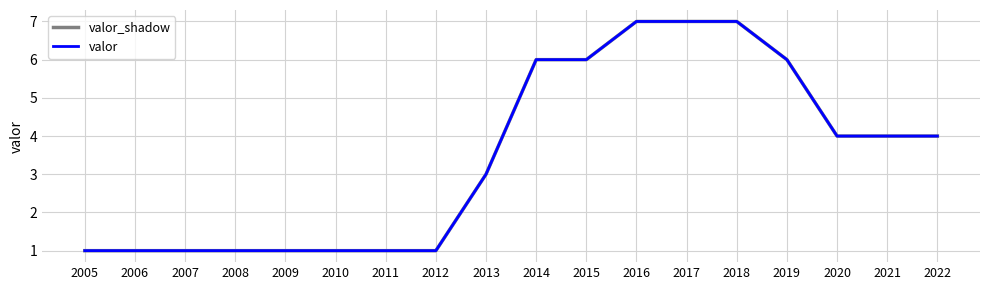

What is the total value across all series at 2018?

14